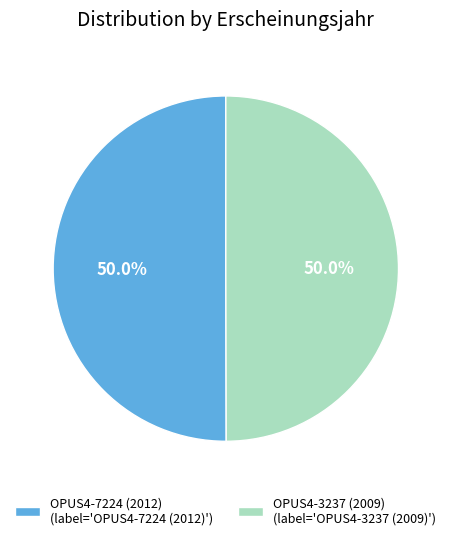

What portion of the pie excludes OPUS4-7224 (2012) (label='OPUS4-7224 (2012)')?

50.0%